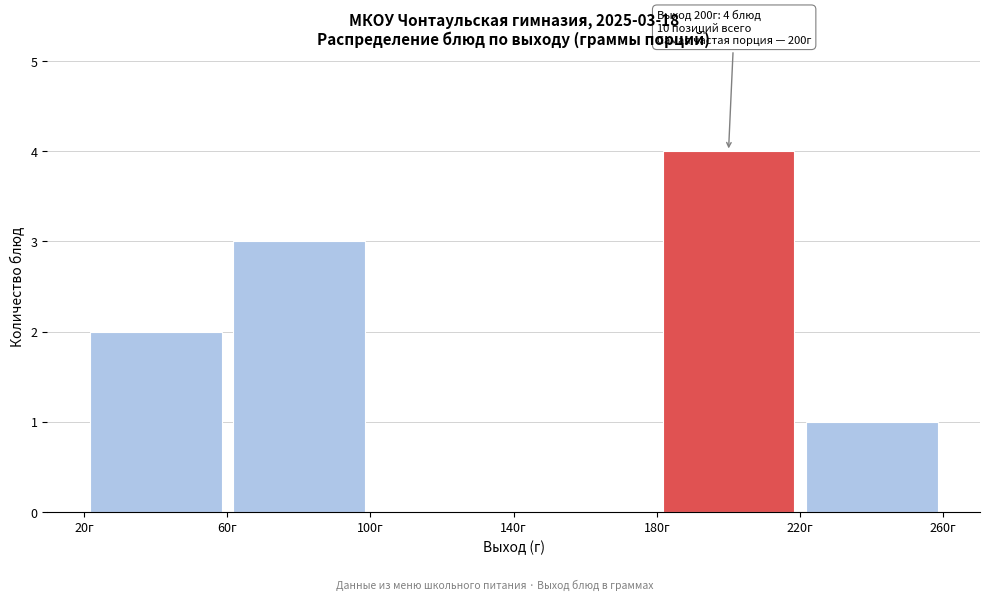

Over which range of the x-axis is the bar tallest?

180 to 220